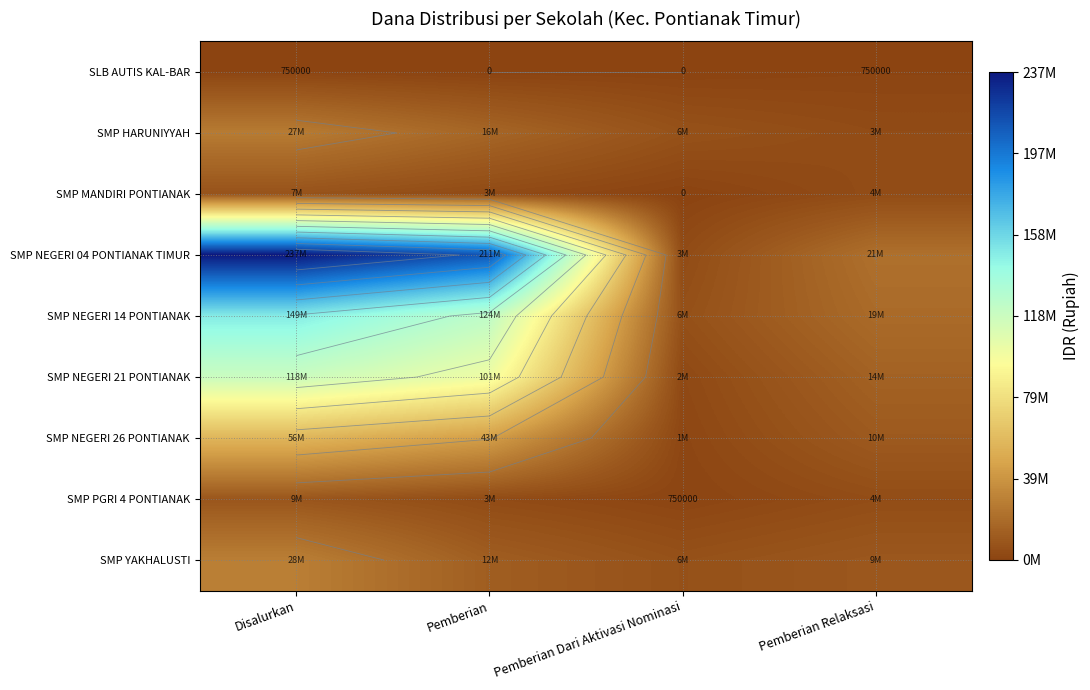

What is the spread (max minus min) of values at Pemberian Dari Aktivasi Nominasi?

6750000